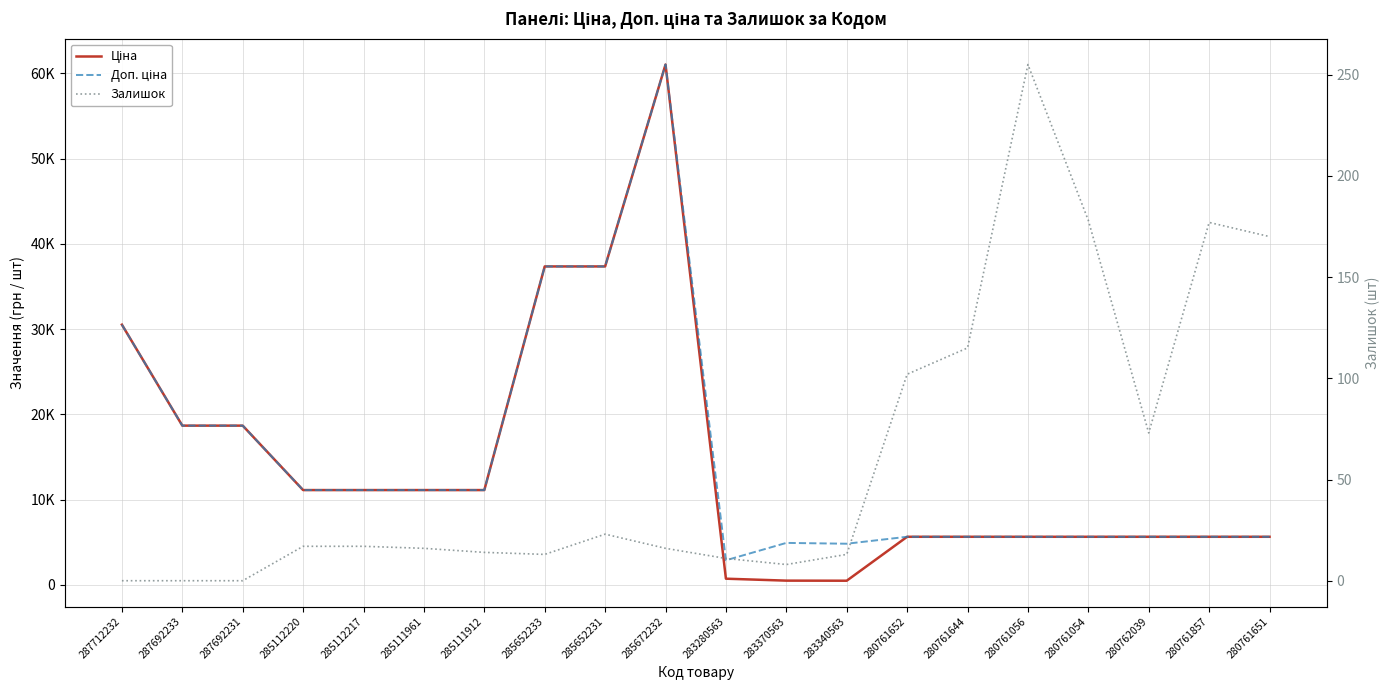

List the labels in order of Ціна value, smallest first.

283340563, 283370563, 283280563, 280761652, 280761644, 280761056, 280761054, 280762039, 280761857, 280761651, 285112220, 285112217, 285111961, 285111912, 287692233, 287692231, 287712232, 285652233, 285652231, 285672232